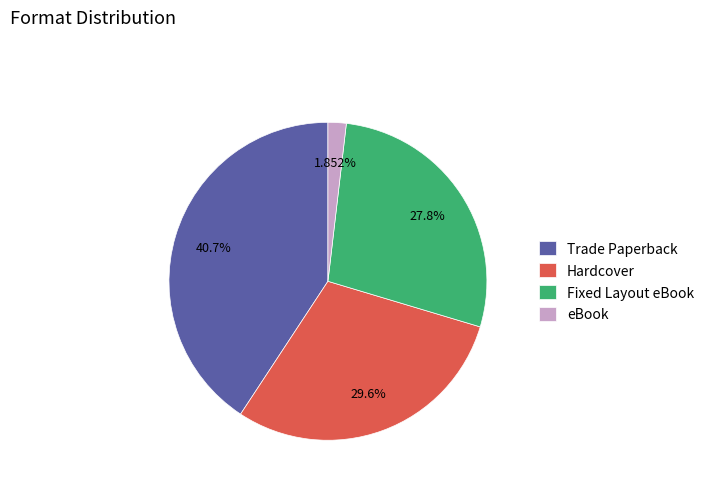

How many segments does this pie chart have?

4